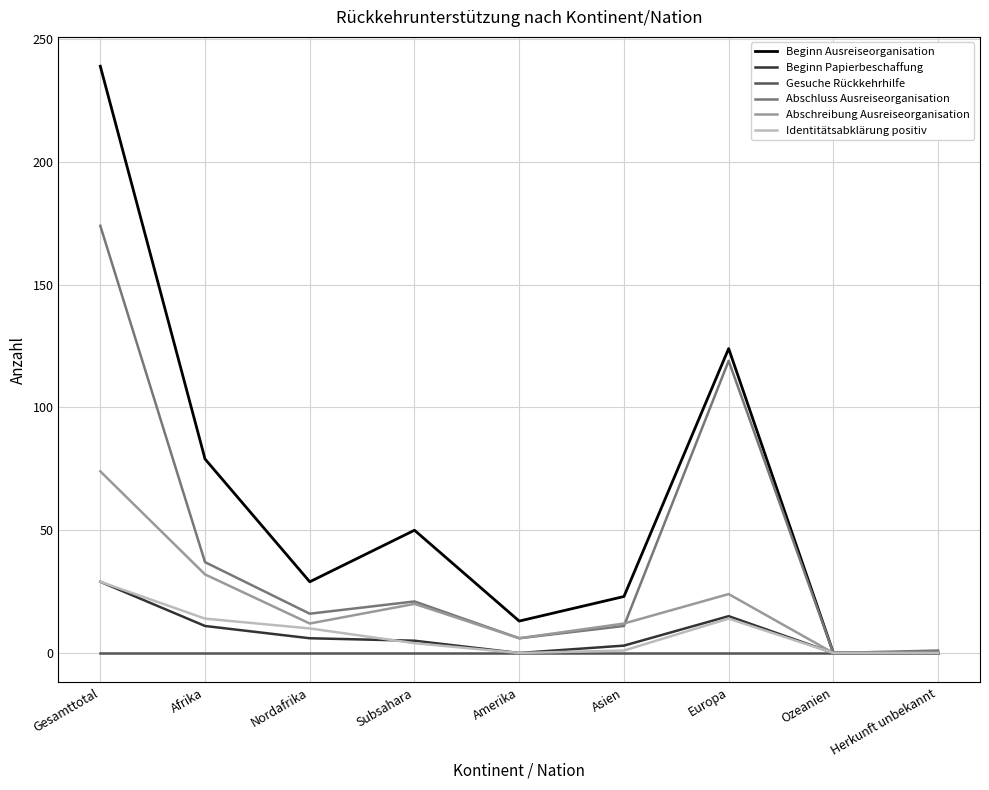

True or false: Identitätsabklärung positiv has a value of 14 at Afrika.

True